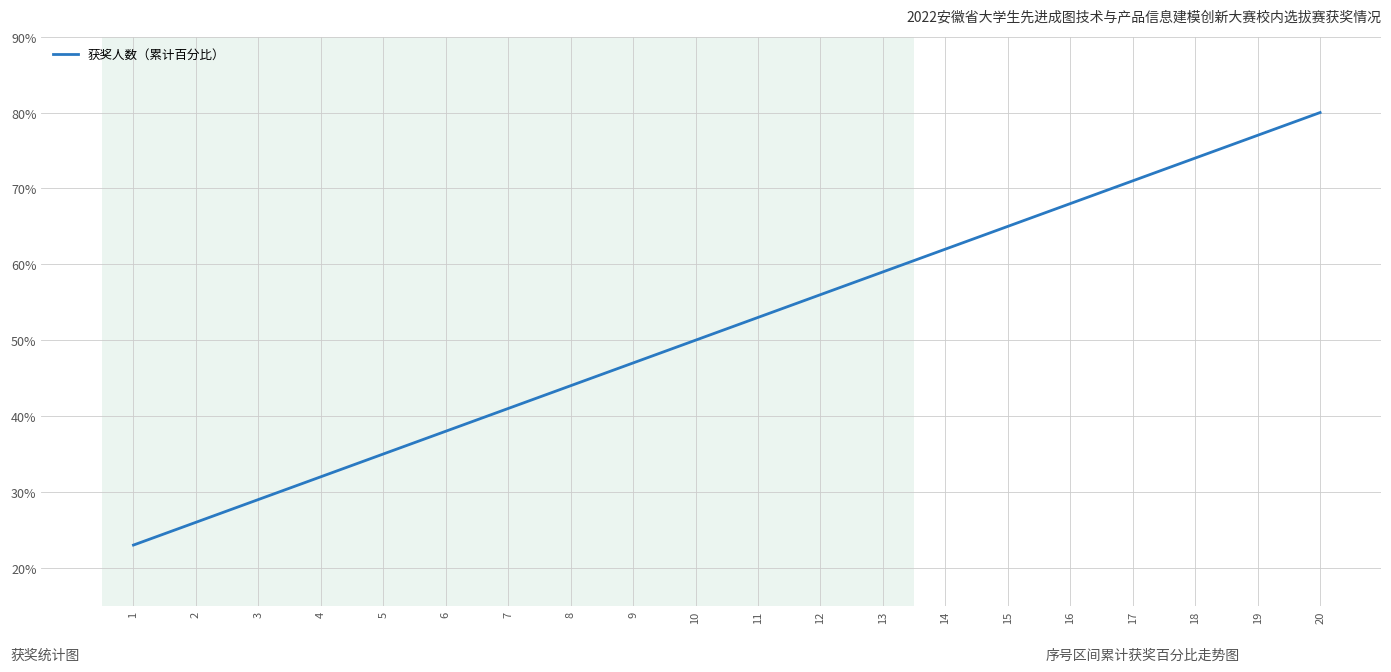

Which category has the lowest value across all series?

1